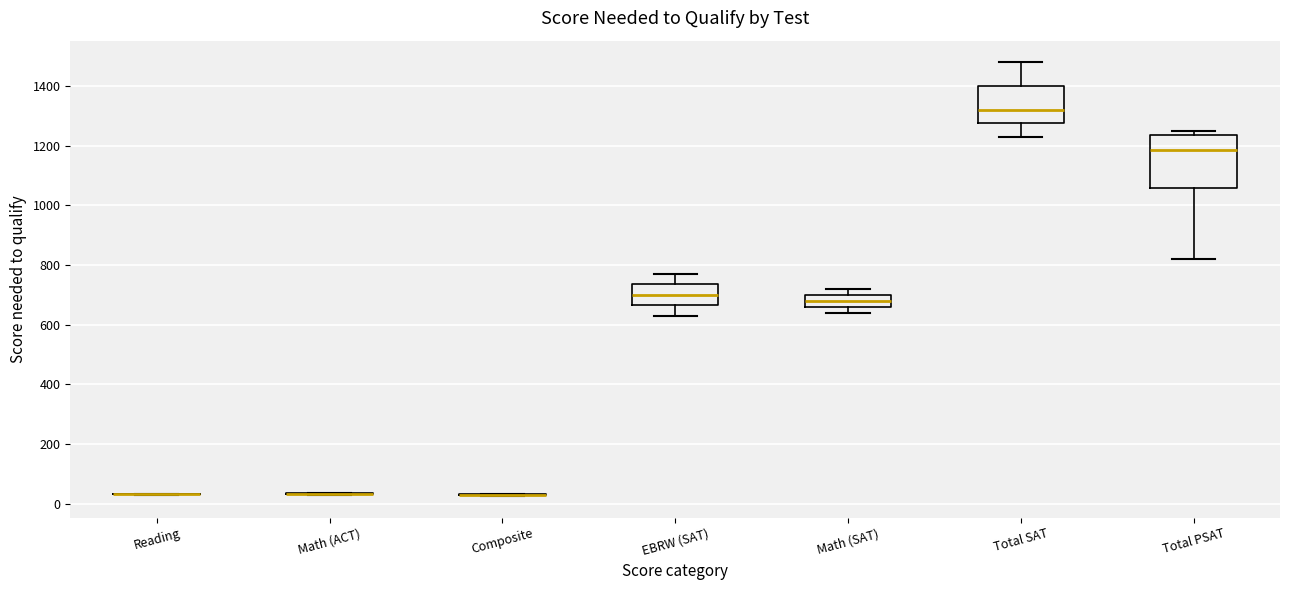

Which box is the tallest, from its lower edge to its upper edge?

Total PSAT